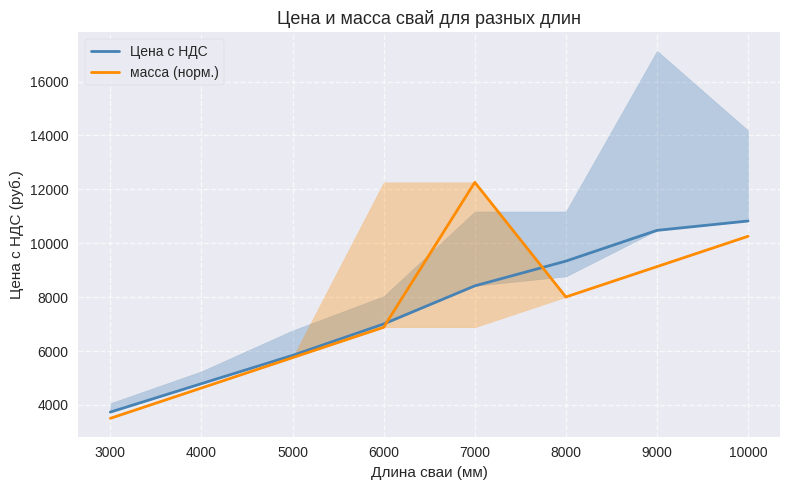

What is the difference between the maximum and minimum values in the Цена с НДС series?

7090.2